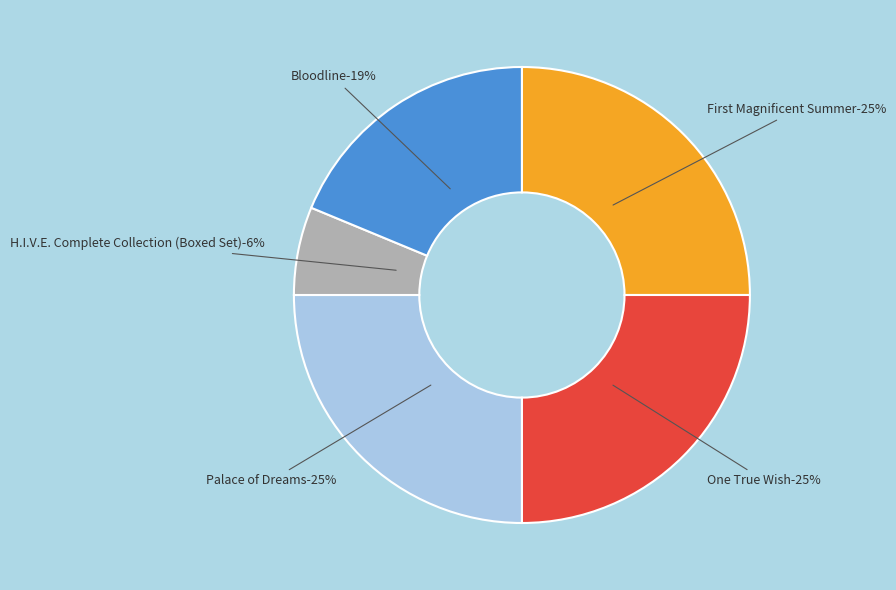

To the nearest percent, what portion does One True Wish represent?

25%